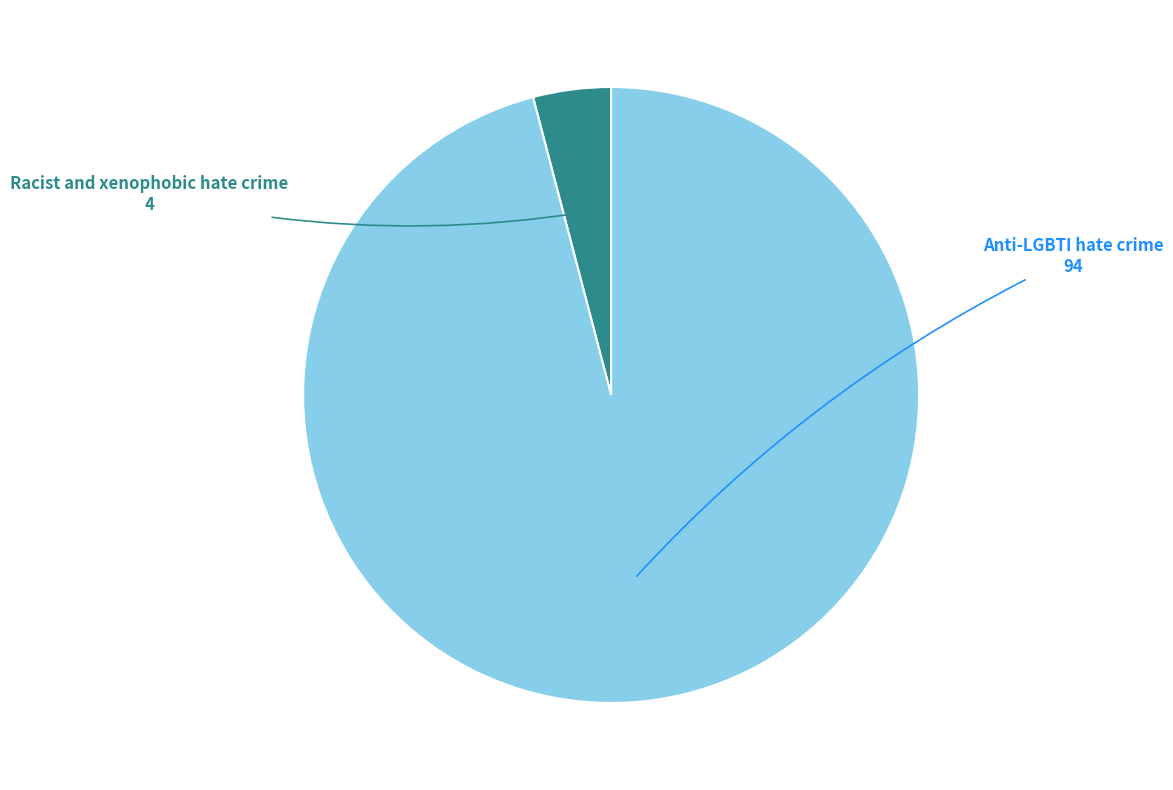

Count the number of slices in the pie.

2